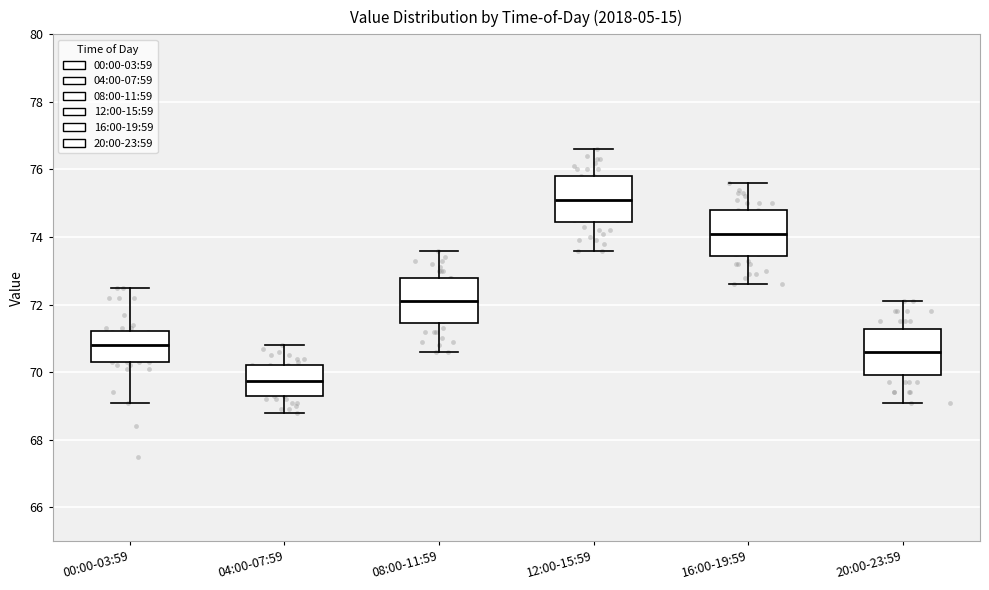

Reading left to right, transcribe this box plot: for each box, give where its median line is, the range the box spans, and where its two whiskers end, as read against the y-axis. The values are not printed on the chart, so give them approximately, as read against the axis.

00:00-03:59: median 70.8, box 70.4 to 71.2, whiskers 69.2 to 72.6
04:00-07:59: median 69.8, box 69.4 to 70.2, whiskers 68.8 to 70.8
08:00-11:59: median 72.2, box 71.4 to 72.8, whiskers 70.6 to 73.6
12:00-15:59: median 75.2, box 74.4 to 75.8, whiskers 73.6 to 76.6
16:00-19:59: median 74.2, box 73.4 to 74.8, whiskers 72.6 to 75.6
20:00-23:59: median 70.6, box 70.0 to 71.2, whiskers 69.2 to 72.2